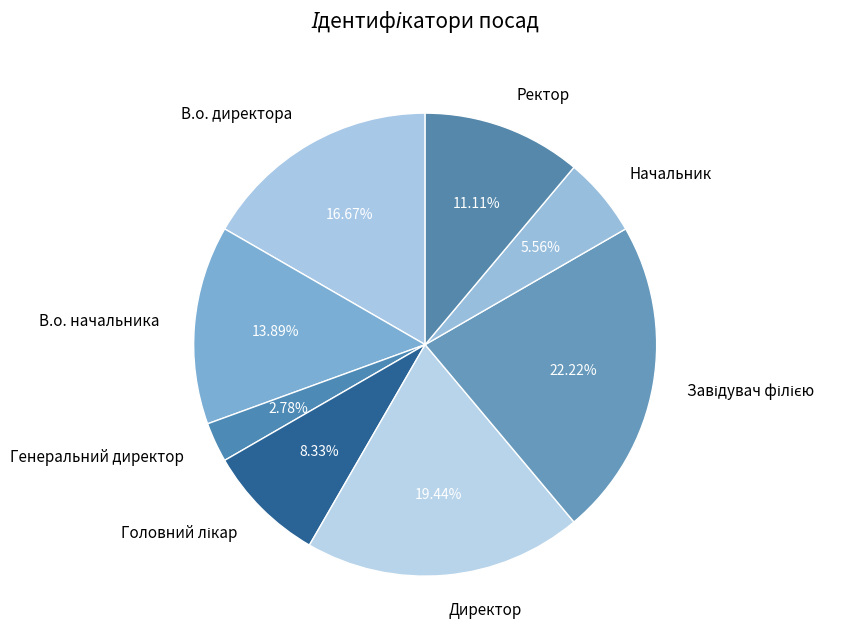

Is it true that Генеральний директор is 3% of the pie?

True